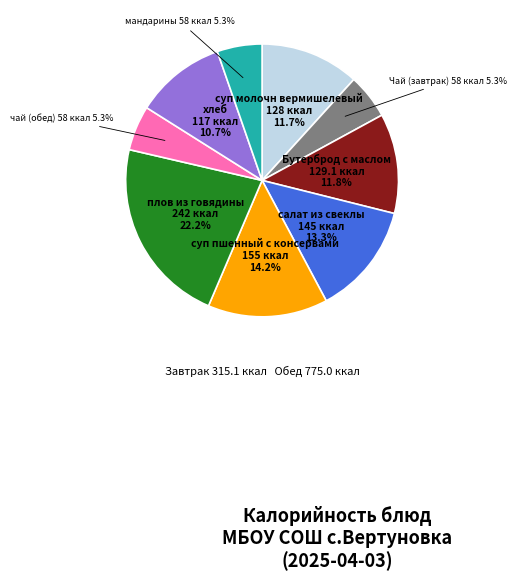

Approximately how many times larger is the value at суп молочн вермишелевый compared to суп пшенный с консервами?

0.8